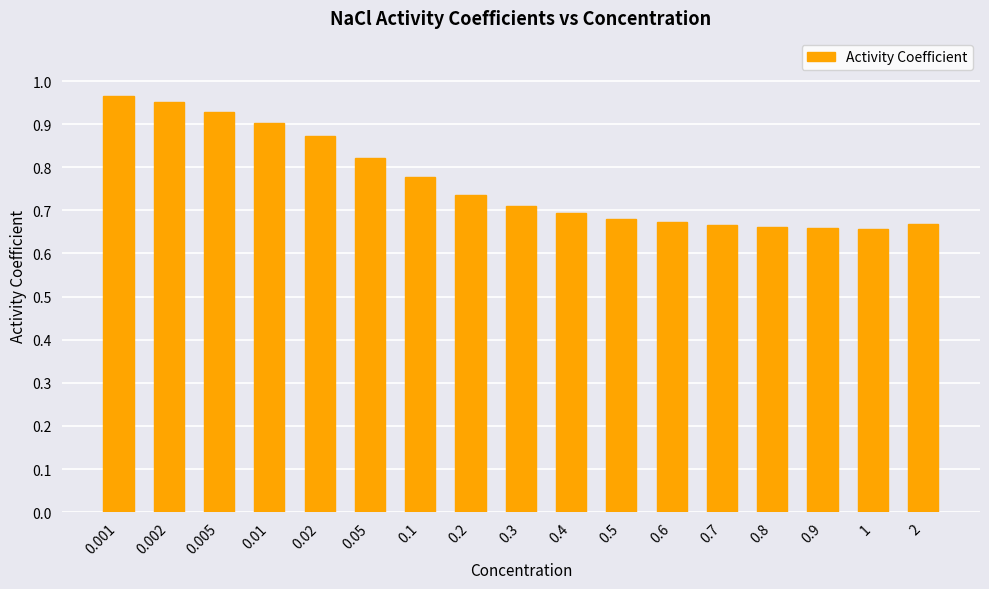

Is it true that the value at 0.01 is 0.9?

True